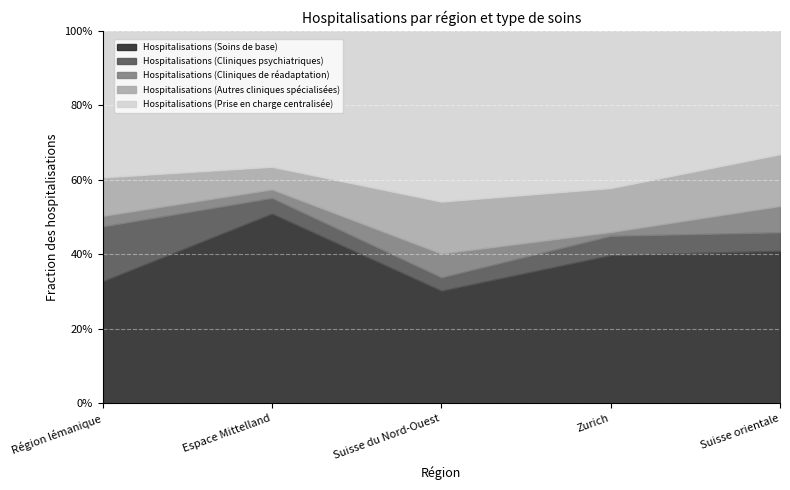

True or false: Hospitalisations (Cliniques de réadaptation) has a value of 2369 at Zurich.

True